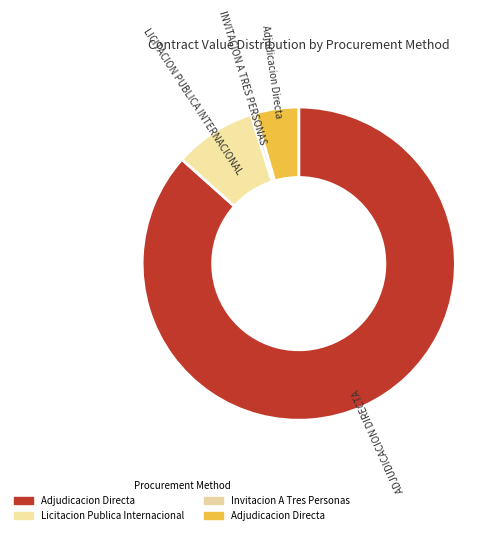

Is the sum of ADJUDICACION DIRECTA and INVITACION A TRES PERSONAS greater than half?

Yes